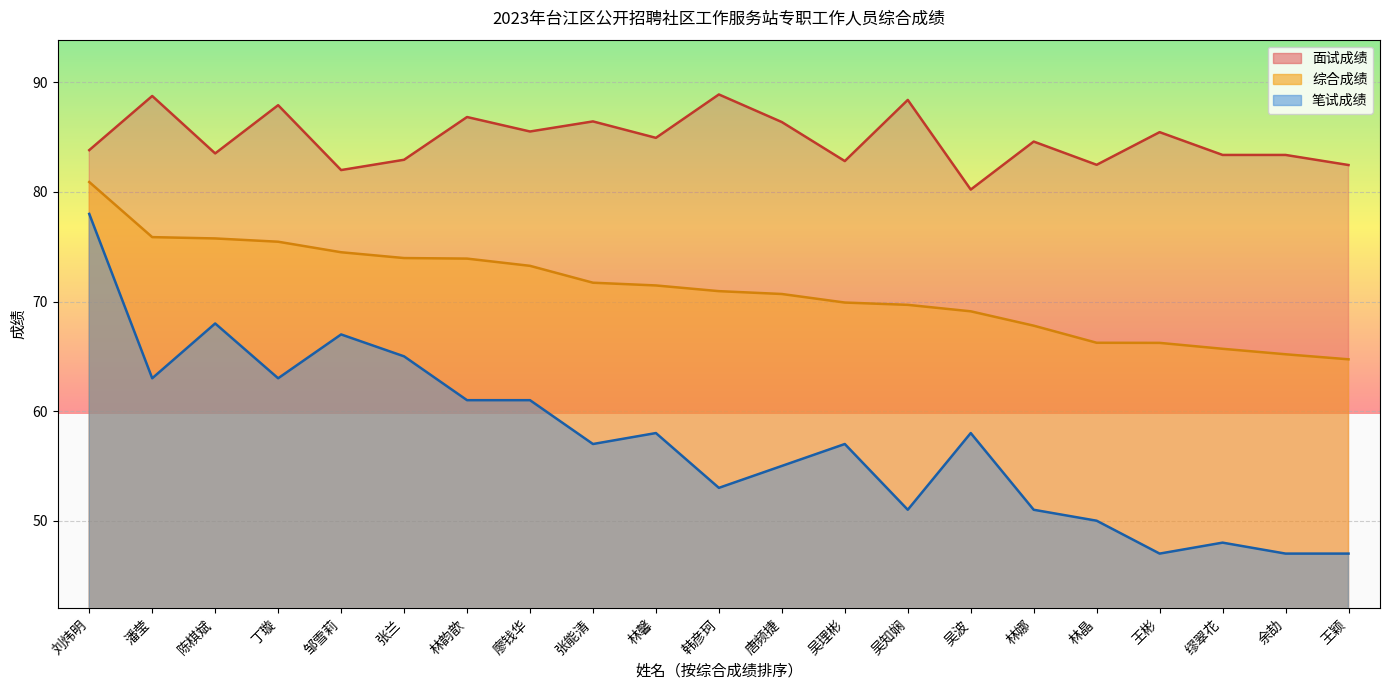

Which series has the widest spread of values?

笔试成绩_line